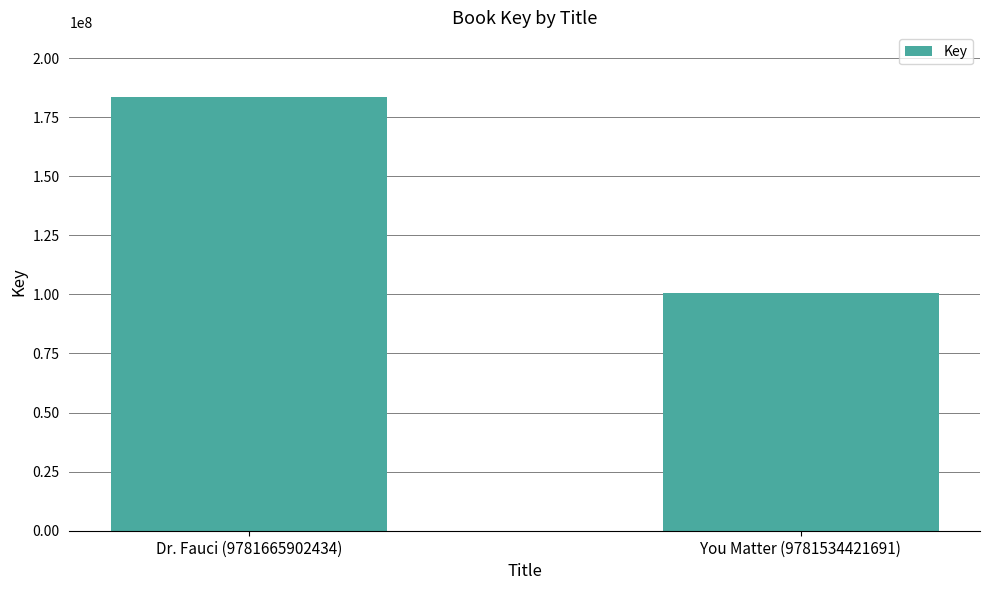

How many series are shown in this chart?

1